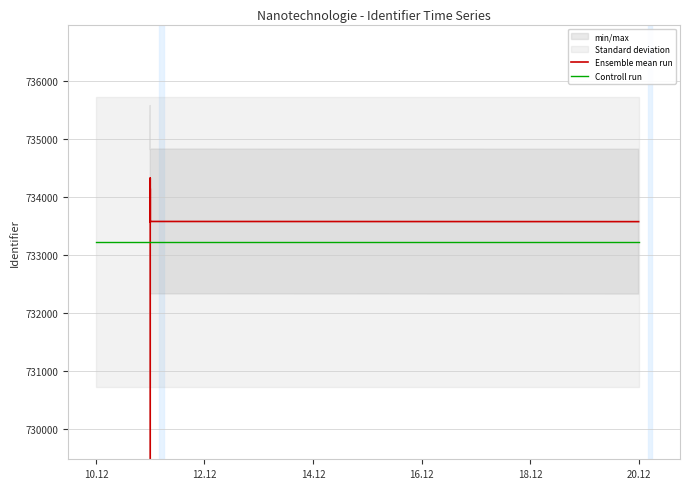

How many values in the Ensemble mean run series are below 734247?

10